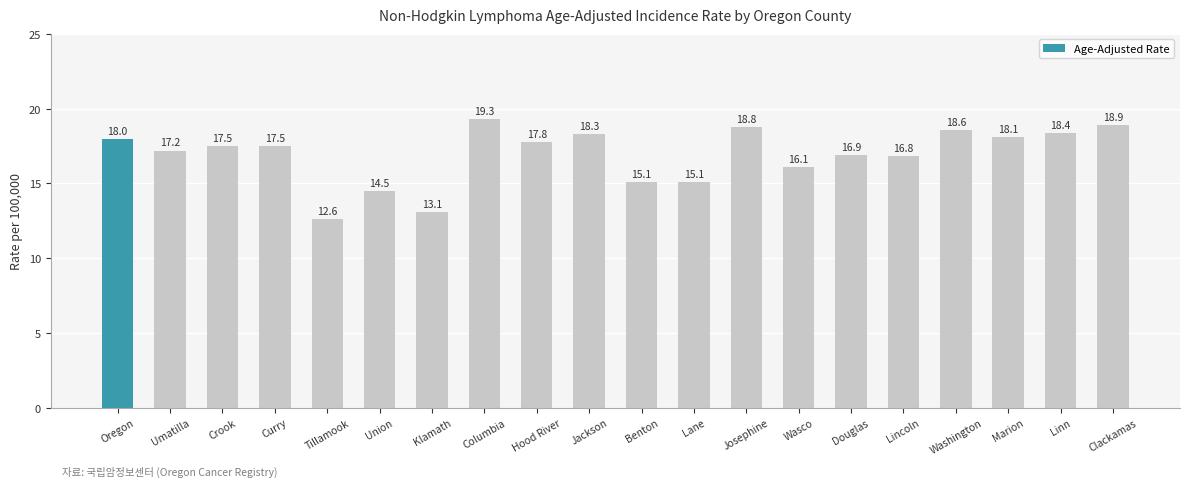

What is the difference between the values at Josephine and Tillamook?

6.2